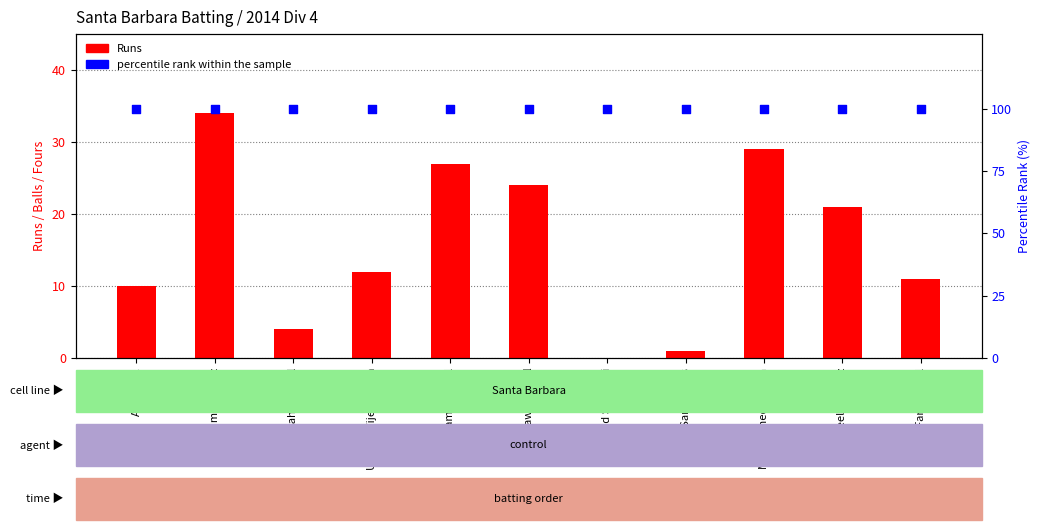

Which series has the largest total across all categories?

percentile rank within the sample